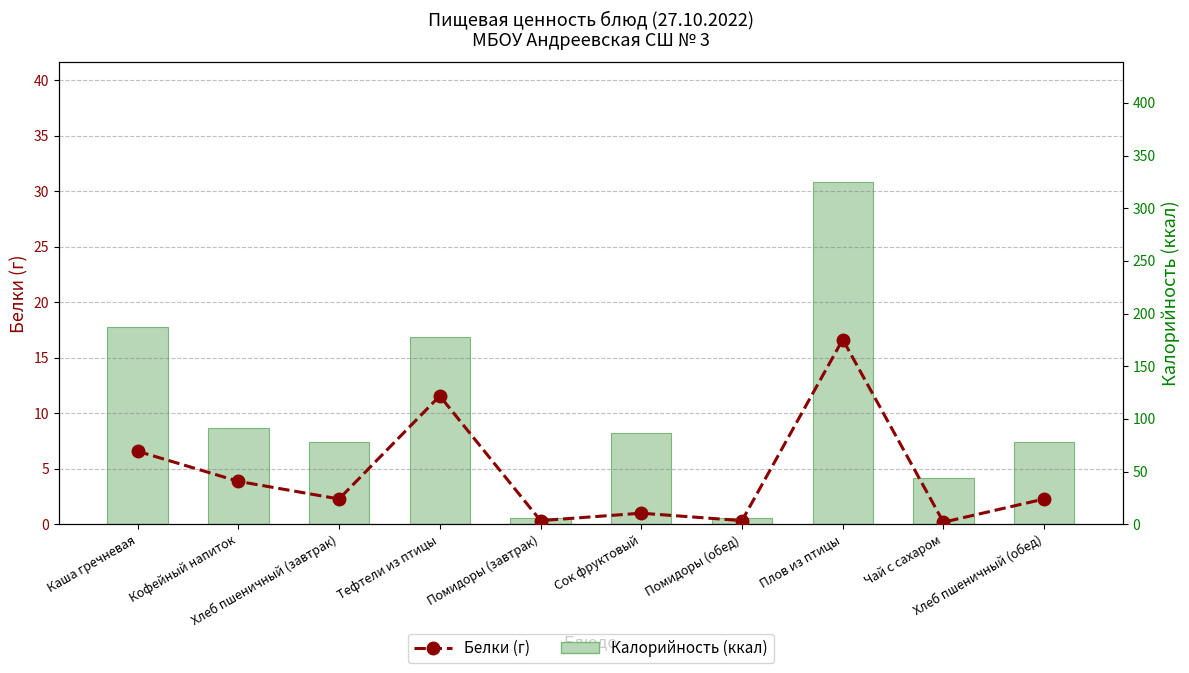

Rank the categories by Калорийность (ккал) value from lowest to highest.

Помидоры (завтрак), Помидоры (обед), Чай с сахаром, Хлеб пшеничный (завтрак), Хлеб пшеничный (обед), Сок фруктовый, Кофейный напиток, Тефтели из птицы, Каша гречневая, Плов из птицы